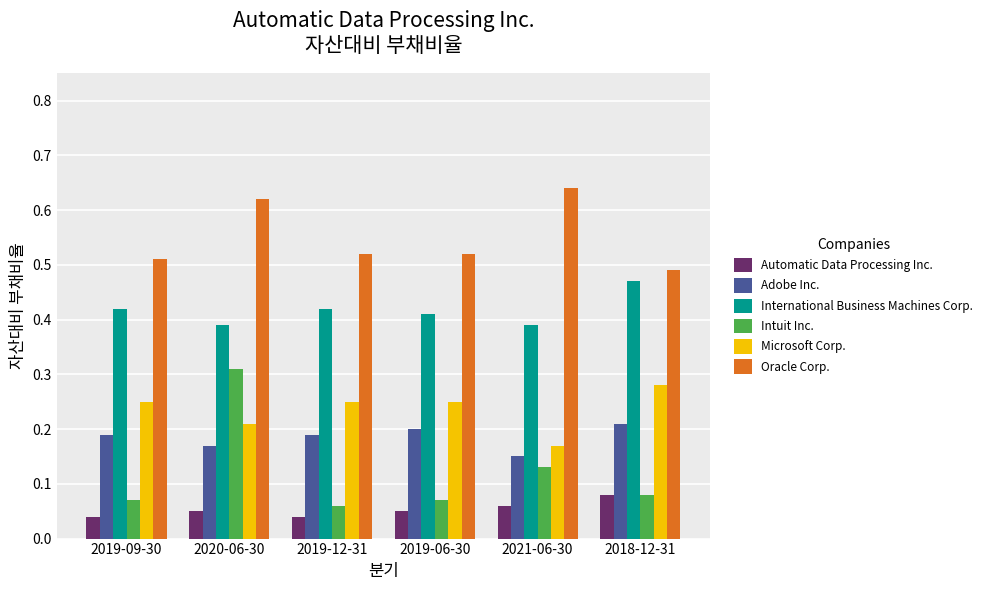

Which series changed the most between 2021-06-30 and 2018-12-31?

Oracle Corp.